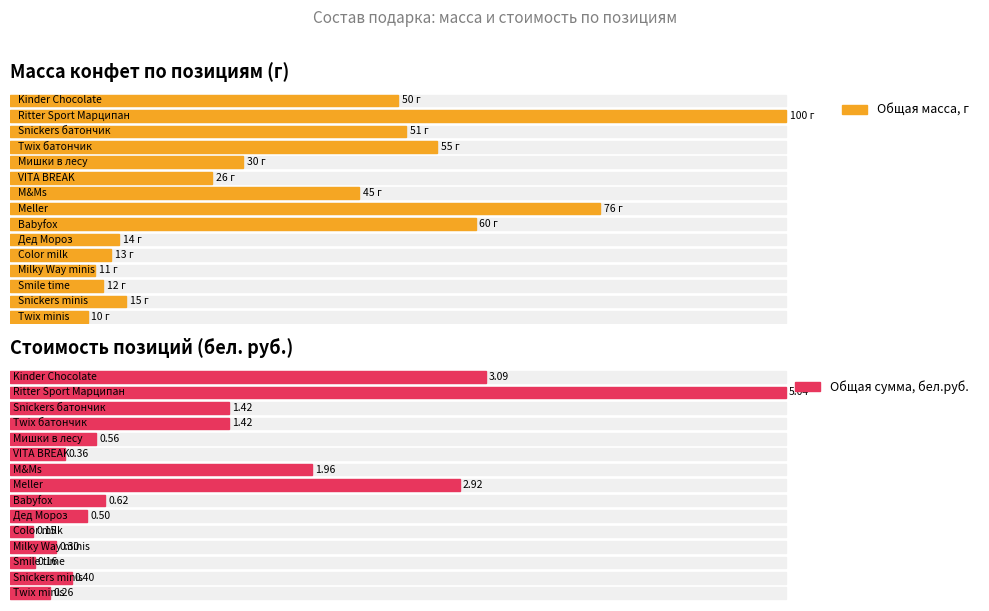

Which has a higher value, Babyfox or M&Ms?

Babyfox